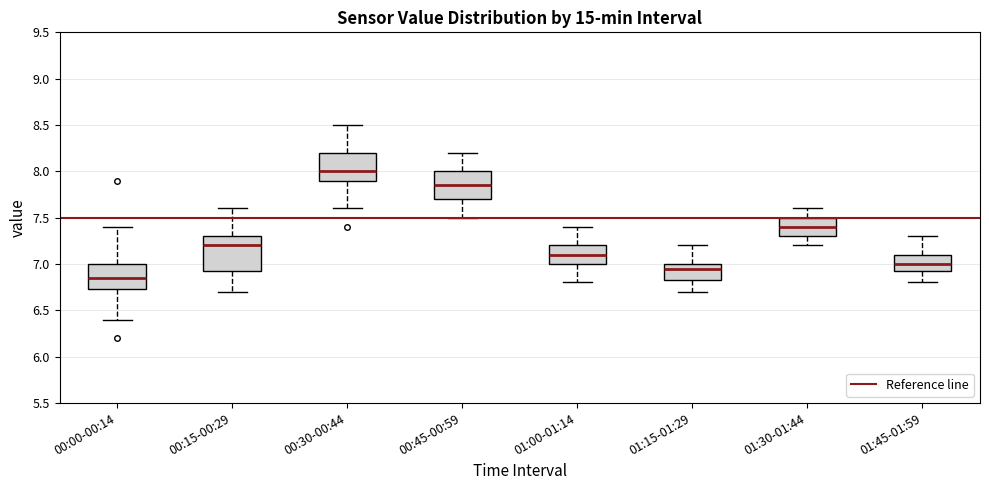

Reading left to right, transcribe this box plot: for each box, give where its median line is, the range the box spans, and where its two whiskers end, as read against the y-axis. The values are not printed on the chart, so give them approximately, as read against the axis.

00:00-00:14: median 6.85, box 6.75 to 7.00, whiskers 6.40 to 7.40
00:15-00:29: median 7.20, box 6.95 to 7.30, whiskers 6.70 to 7.60
00:30-00:44: median 8.00, box 7.90 to 8.20, whiskers 7.60 to 8.50
00:45-00:59: median 7.85, box 7.70 to 8.00, whiskers 7.50 to 8.20
01:00-01:14: median 7.10, box 7.00 to 7.20, whiskers 6.80 to 7.40
01:15-01:29: median 6.95, box 6.85 to 7.00, whiskers 6.70 to 7.20
01:30-01:44: median 7.40, box 7.30 to 7.50, whiskers 7.20 to 7.60
01:45-01:59: median 7.00, box 6.95 to 7.10, whiskers 6.80 to 7.30